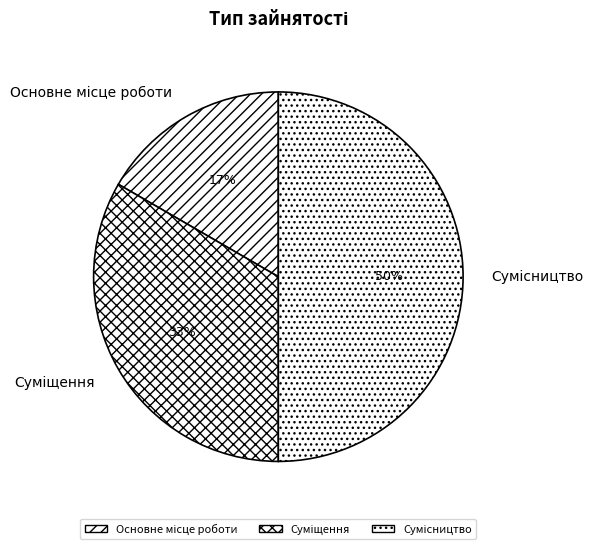

To the nearest percent, what is the difference between the largest and smallest slice percentages?

33%